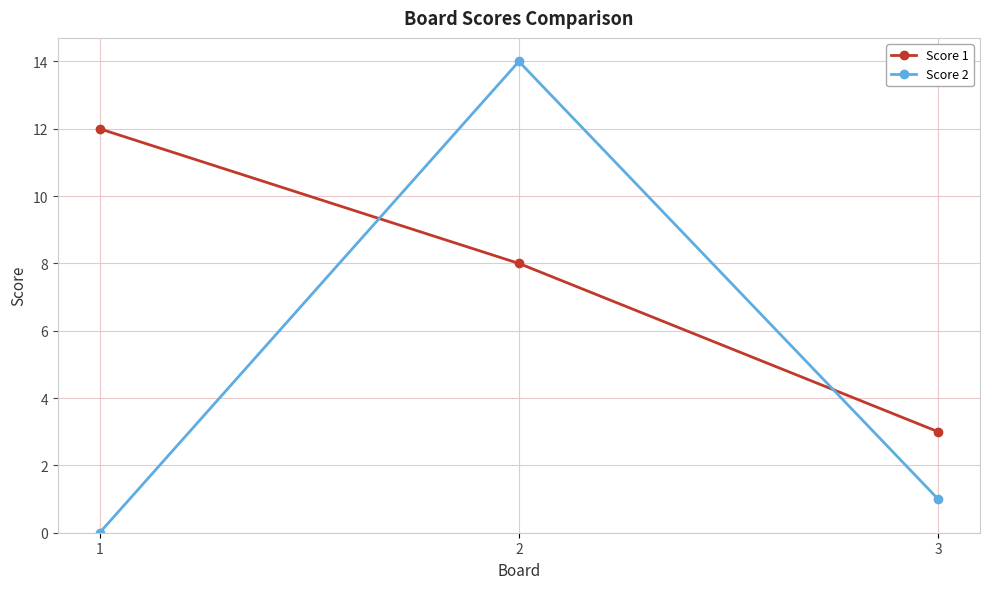

At which label does Score 2 reach its minimum?

1